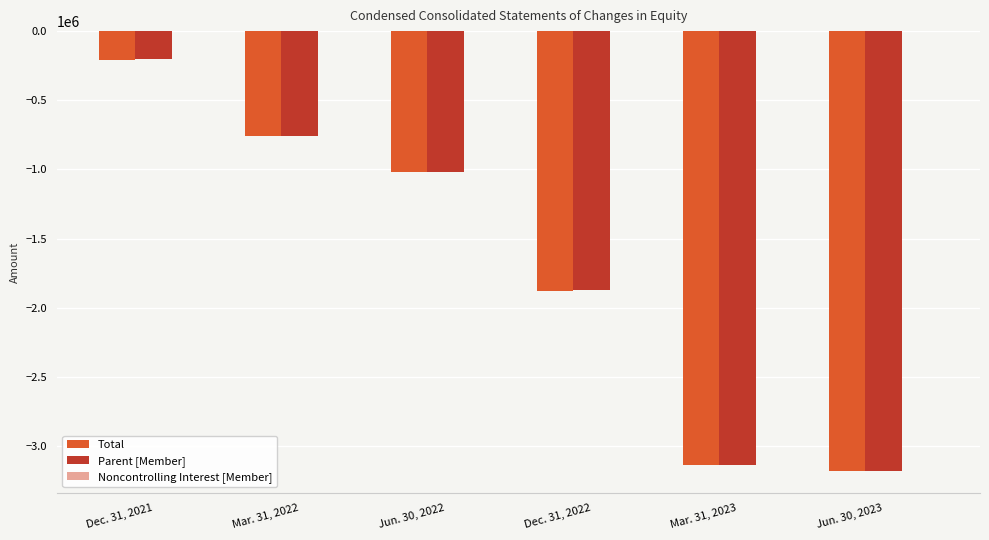

How many series are shown in this chart?

3